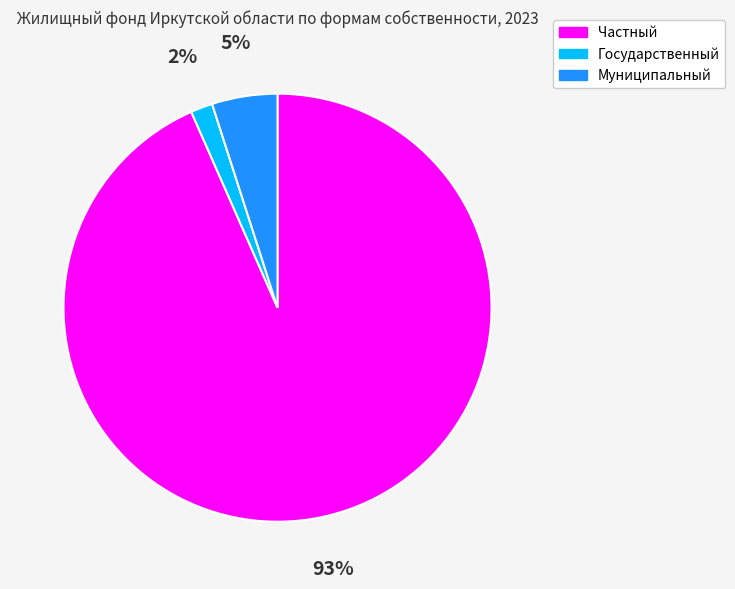

Approximately how many times larger is the value at Муниципальный compared to Частный?

0.1